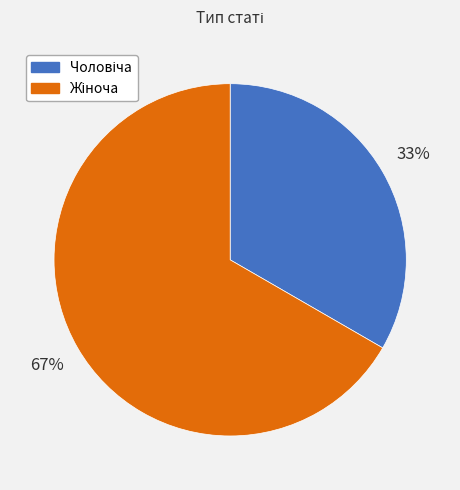

To the nearest percent, what is the average slice percentage?

50%